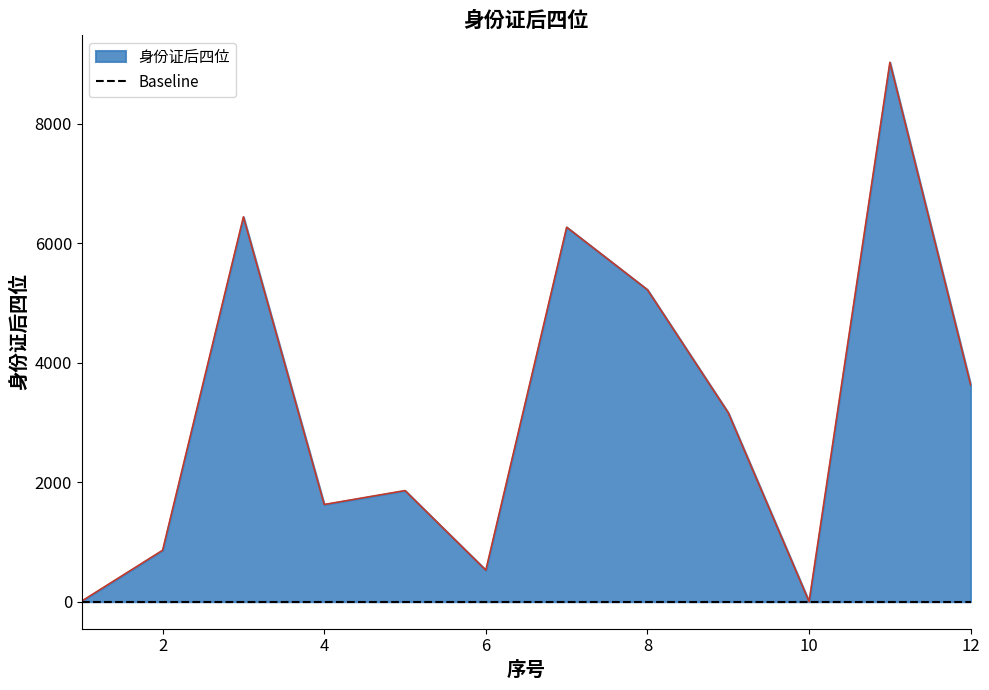

What is the difference between the maximum and minimum values?

9026